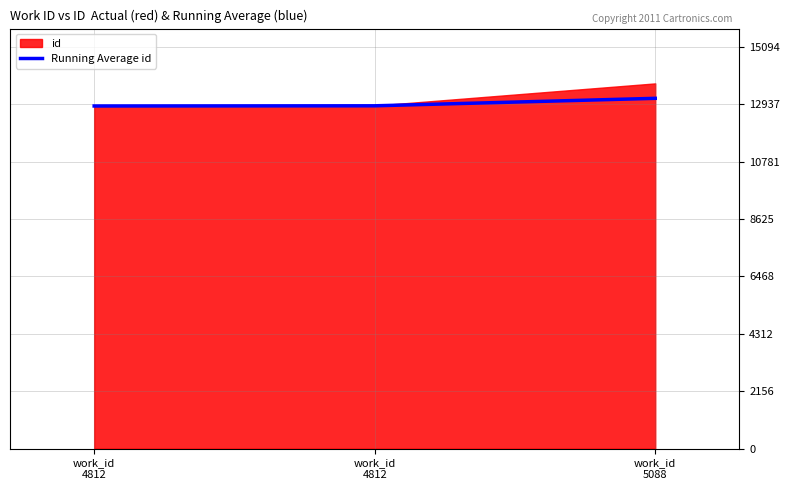

The value at work_id
4812 is 12880.0. True or false?

True